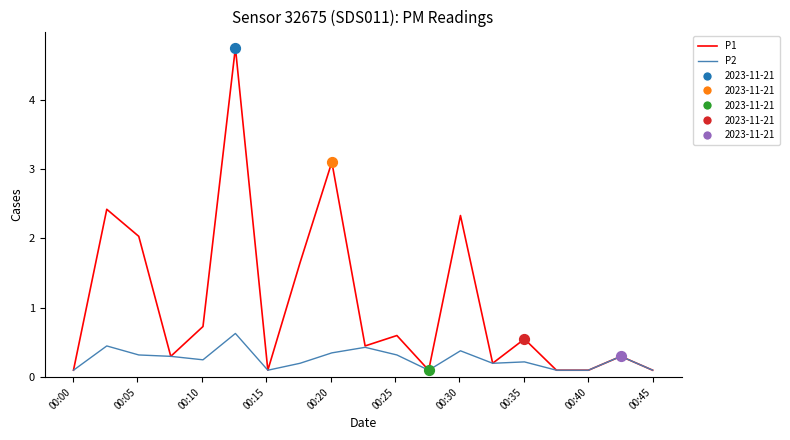

Which series has the largest range (max minus min)?

P1